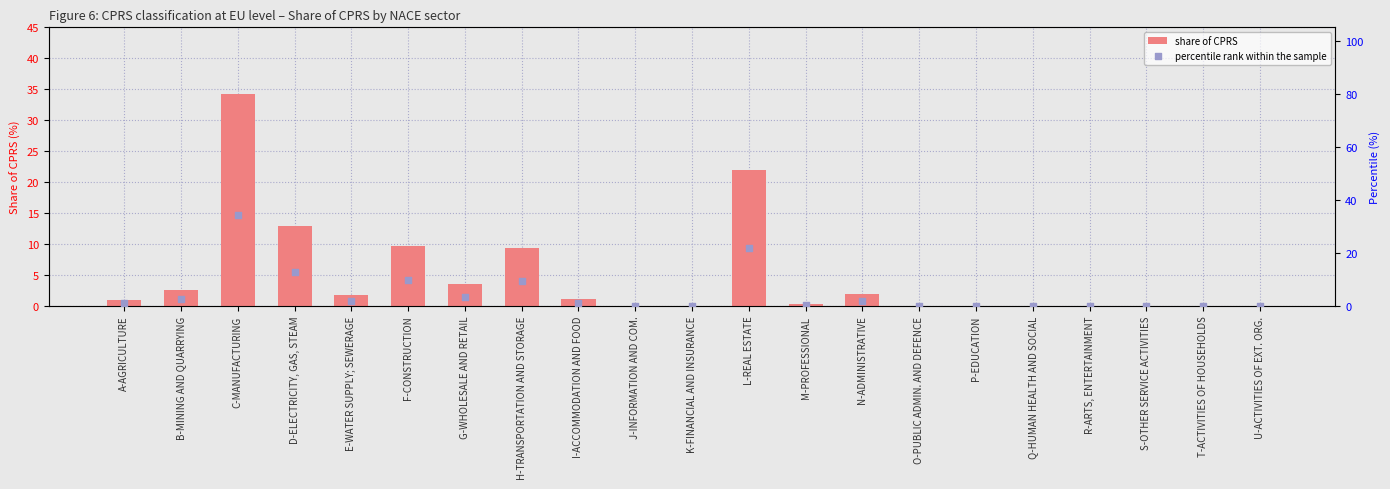

Is the value of share of CPRS at S-OTHER SERVICE ACTIVITIES greater than the value of percentile rank within the sample at K-FINANCIAL AND INSURANCE?

No